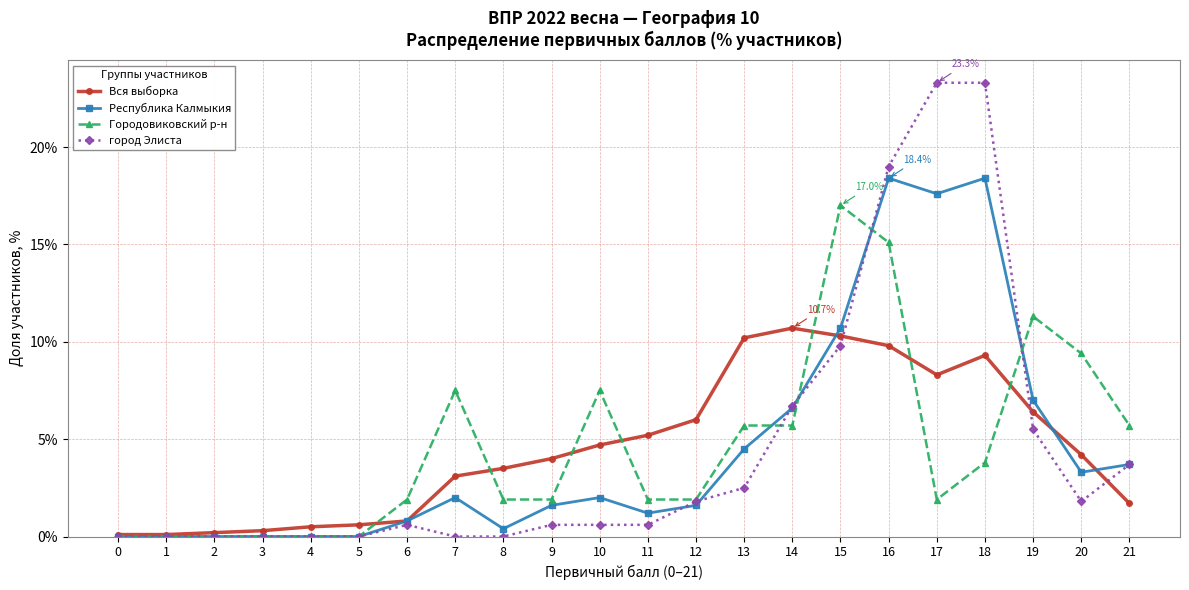

Is the value of Вся выборка at 11 greater than the value of город Элиста at 1?

Yes